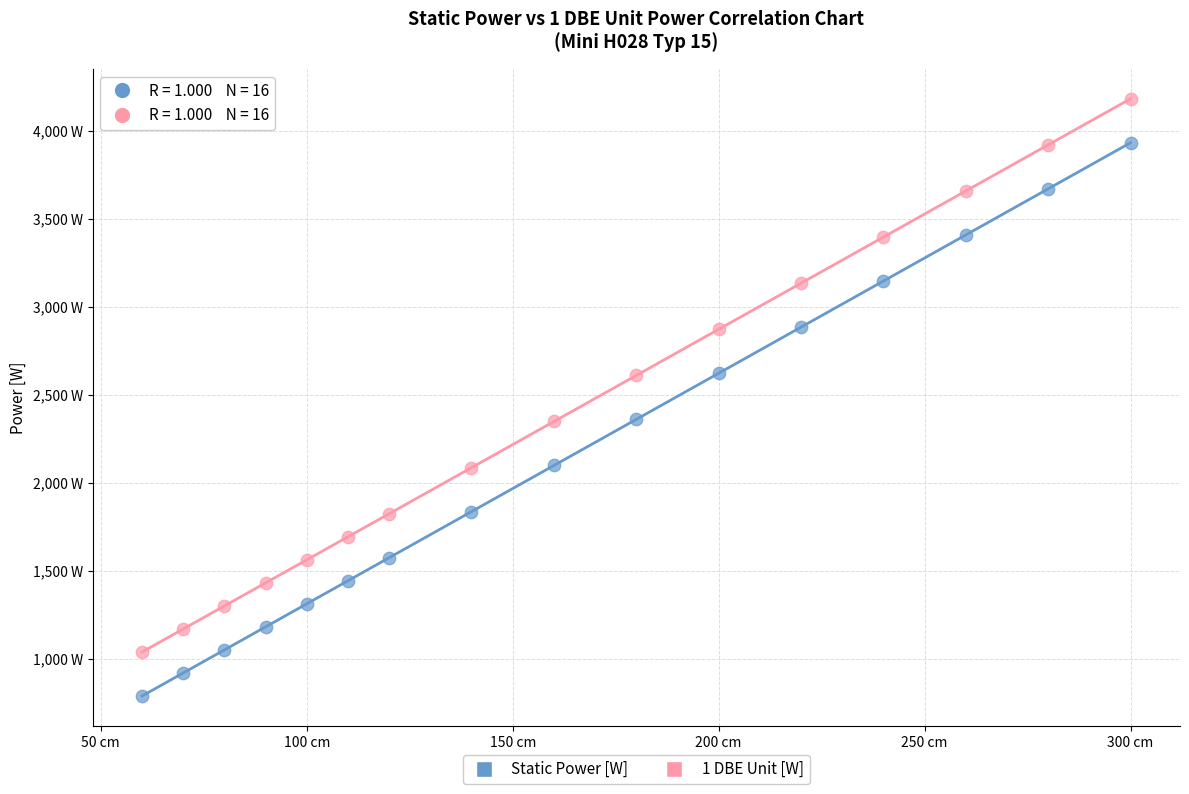

Which series contains the highest Y value?

1 DBE Unit [W]